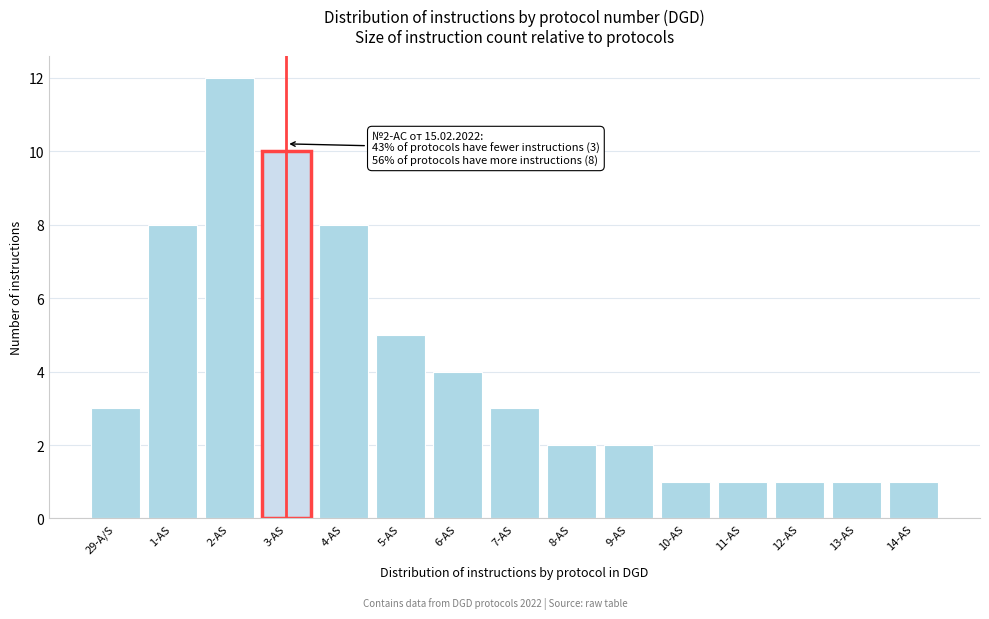

Reading left to right, transcribe all the data shown in this chart.

29-A/S=3	1-AS=8	2-AS=12	3-AS=10	4-AS=8	5-AS=5	6-AS=4	7-AS=3	8-AS=2	9-AS=2	10-AS=1	11-AS=1	12-AS=1	13-AS=1	14-AS=1